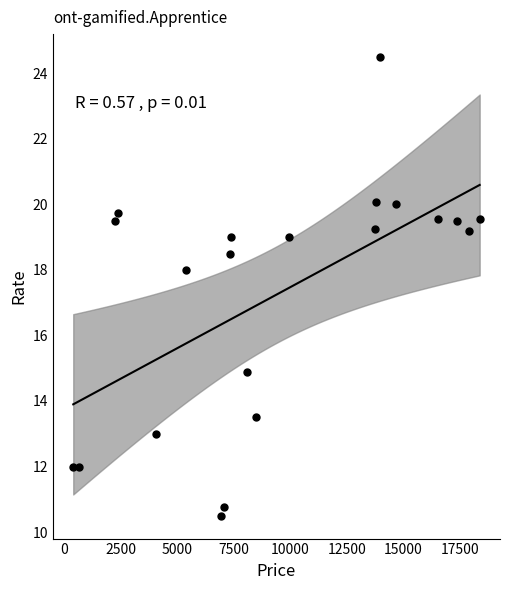

What Y value in the scatter plot is closest to 17?

18.0